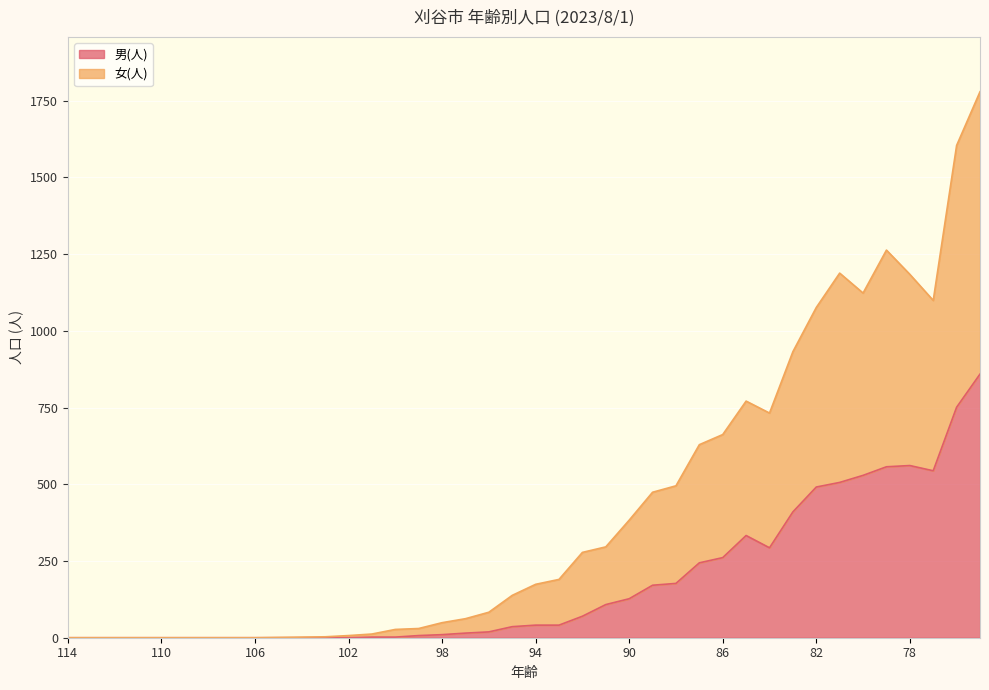

The value of 女(人) at 108 is -797. True or false?

False